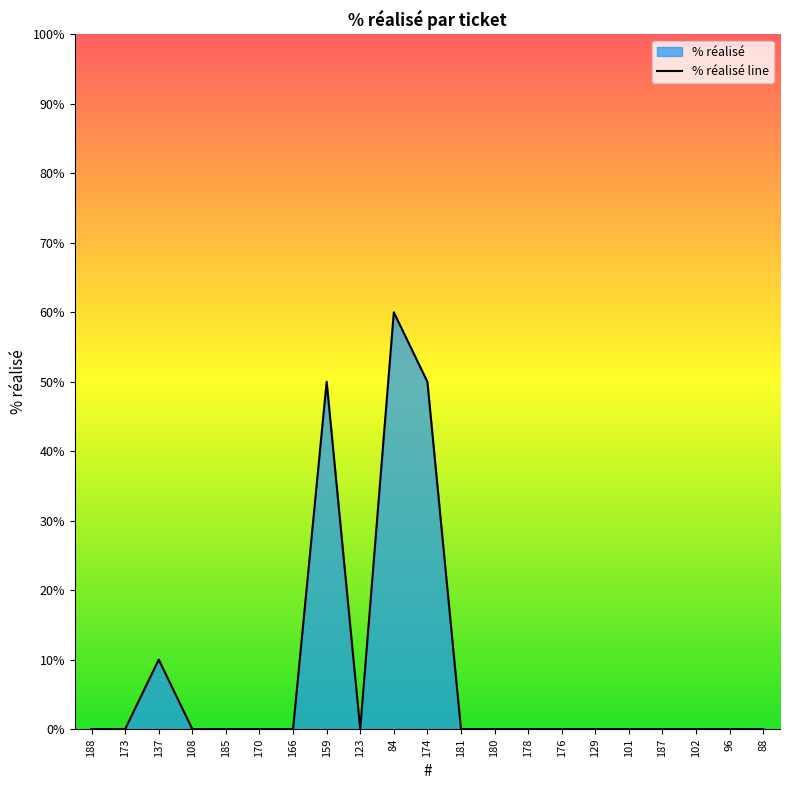

What is the label of the 4th point from the left?

108